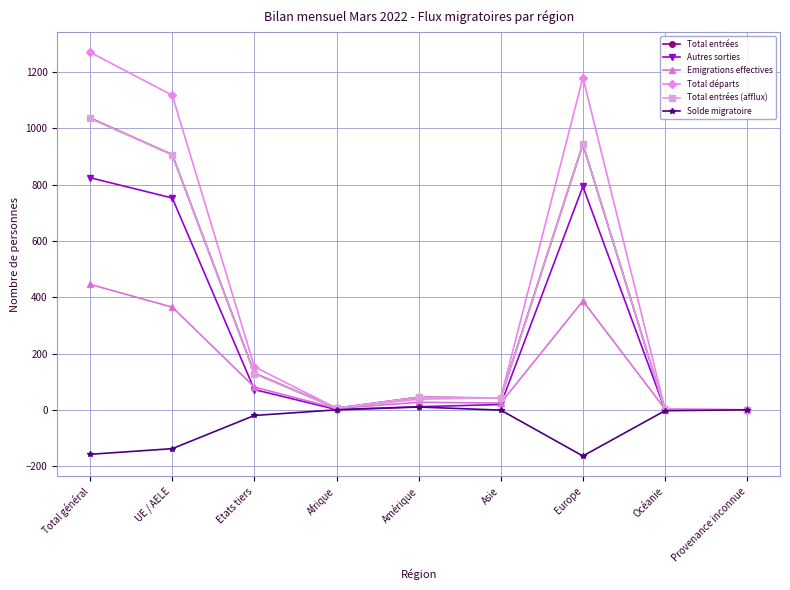

What is the label of the 4th point from the left?

Afrique